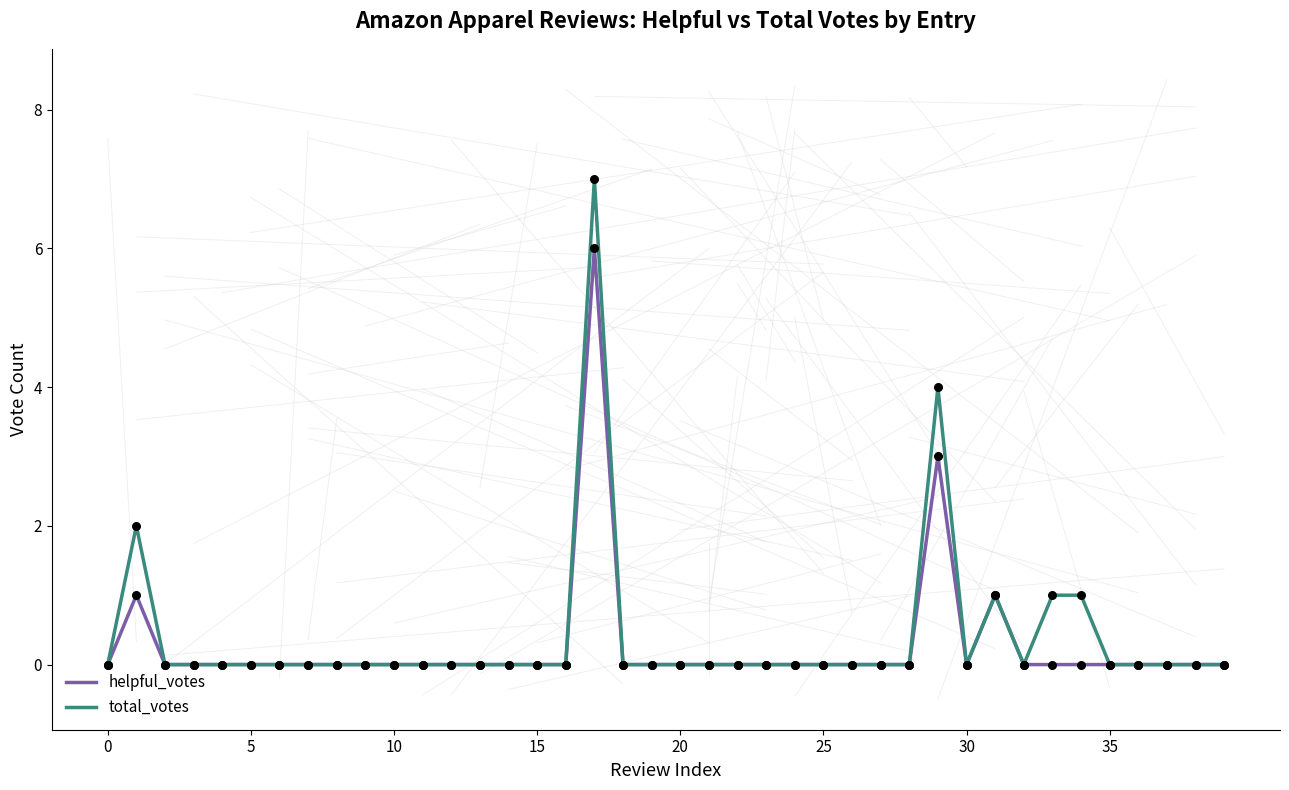

What are all the series names shown in the legend?

helpful_votes, total_votes